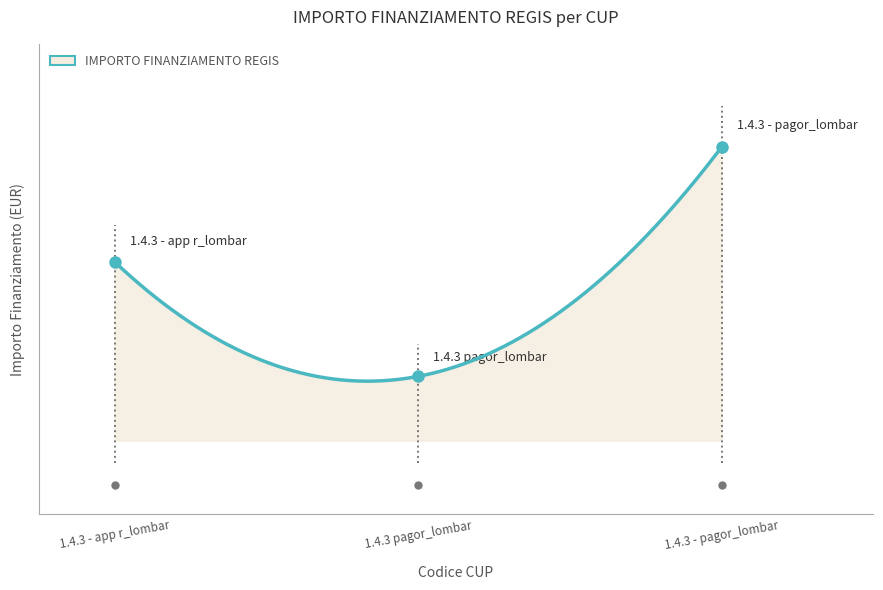

Does the chart display data point markers on the line(s)?

No